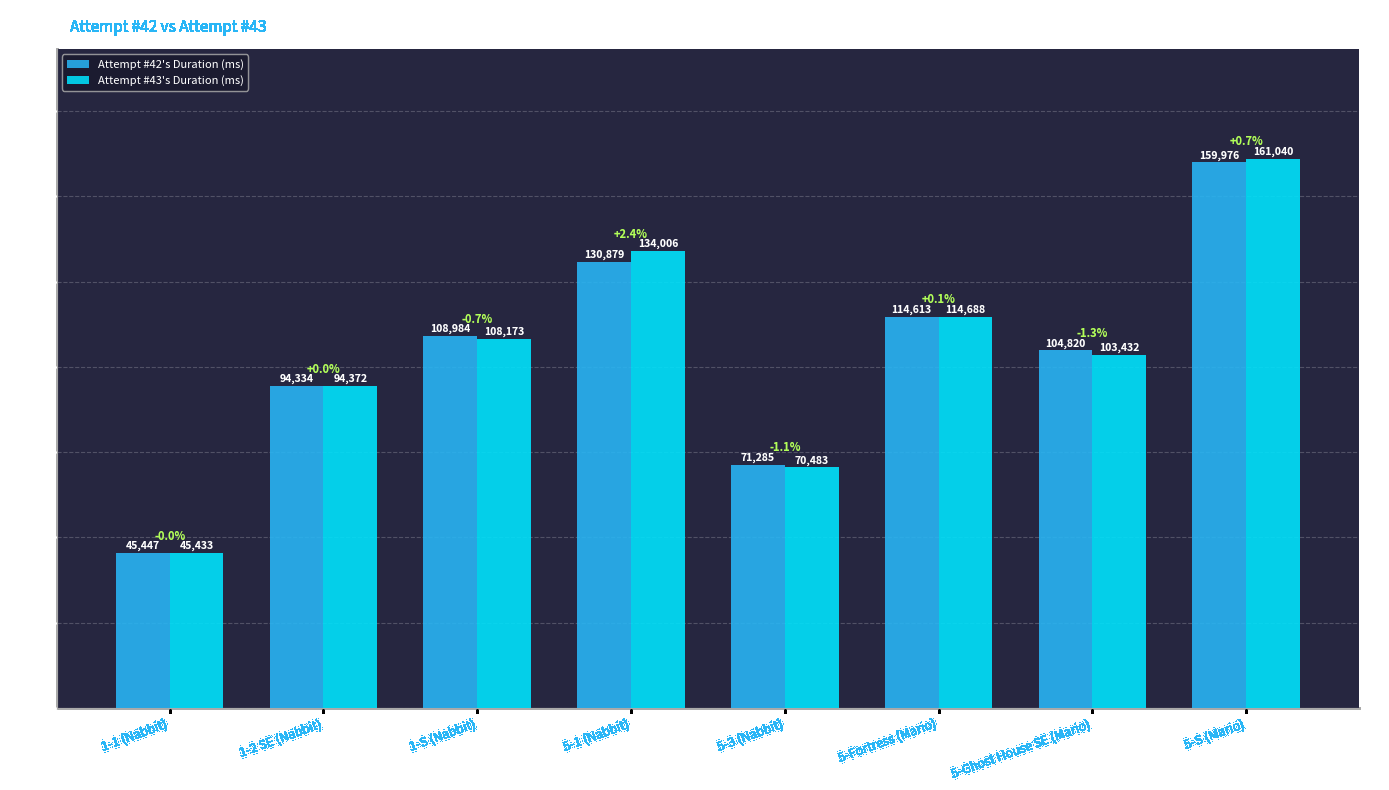

Reading left to right, extract all data points from this chart.

Attempt #42's Duration (ms): 45447	94334	108984	130879	71285	114613	104820	159976
Attempt #43's Duration (ms): 45433	94372	108173	134006	70483	114688	103432	161040